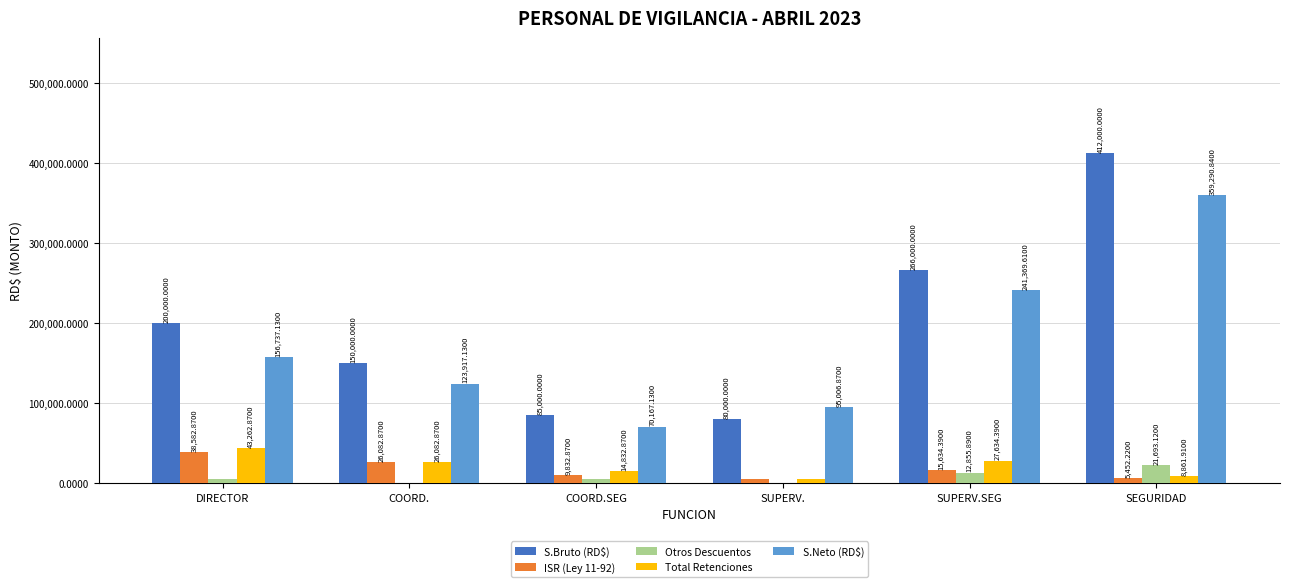

The S.Bruto (RD$) series shows 80000.0 at SUPERV.. True or false?

True